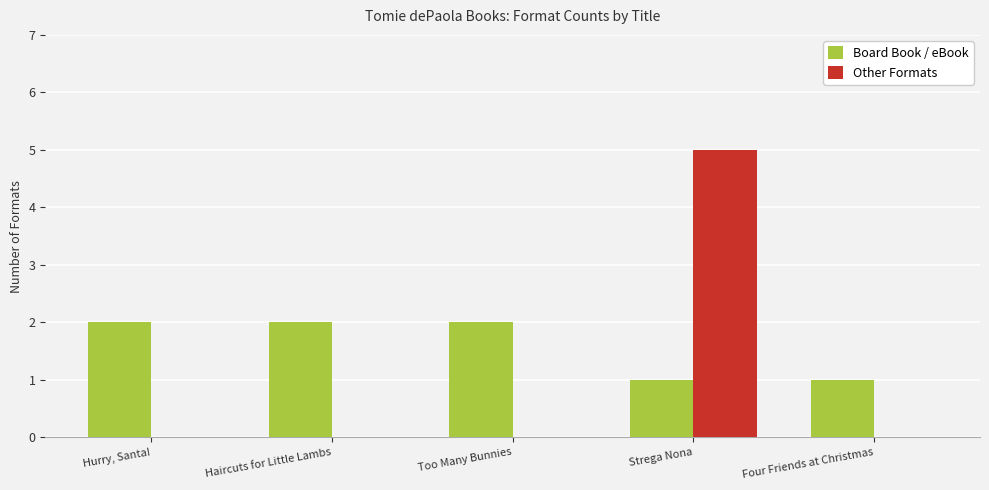

Are the bars grouped side by side (vs. stacked)?

Yes